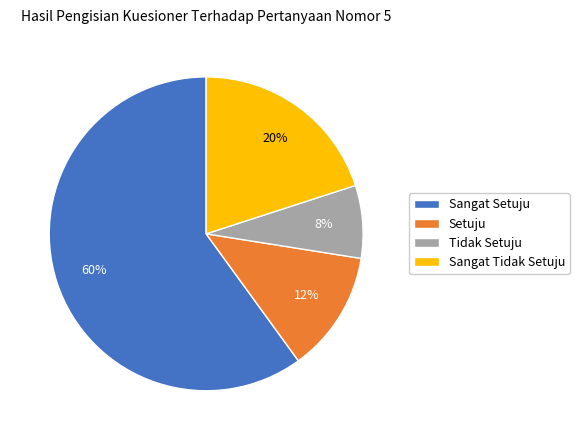

Which slice is the smallest?

Tidak Setuju